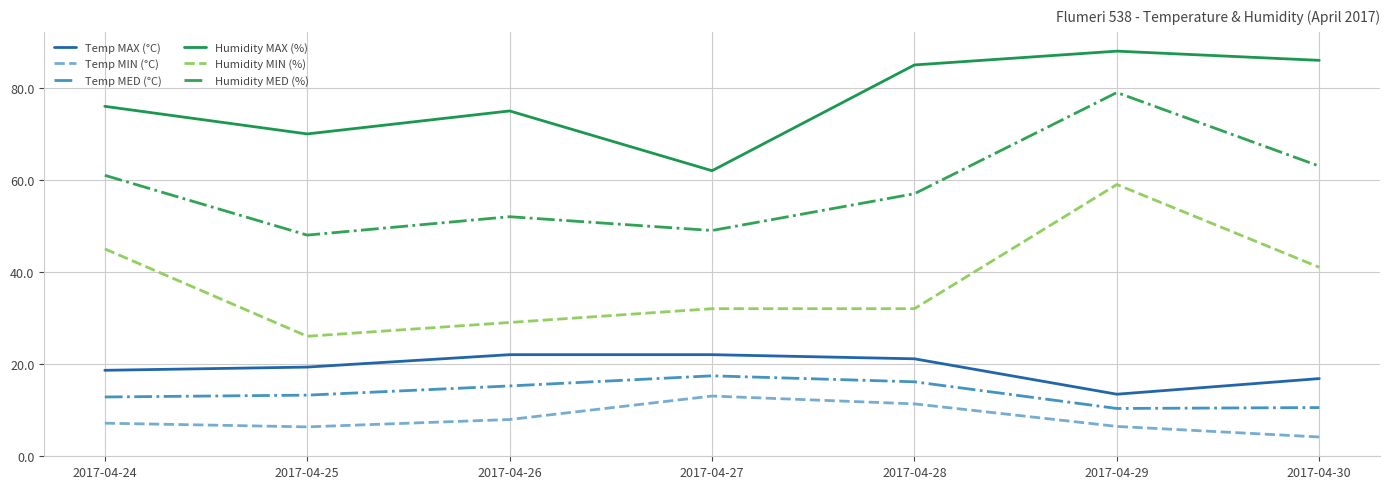

At which label does Temp MIN (°C) first exceed 7?

2017-04-24